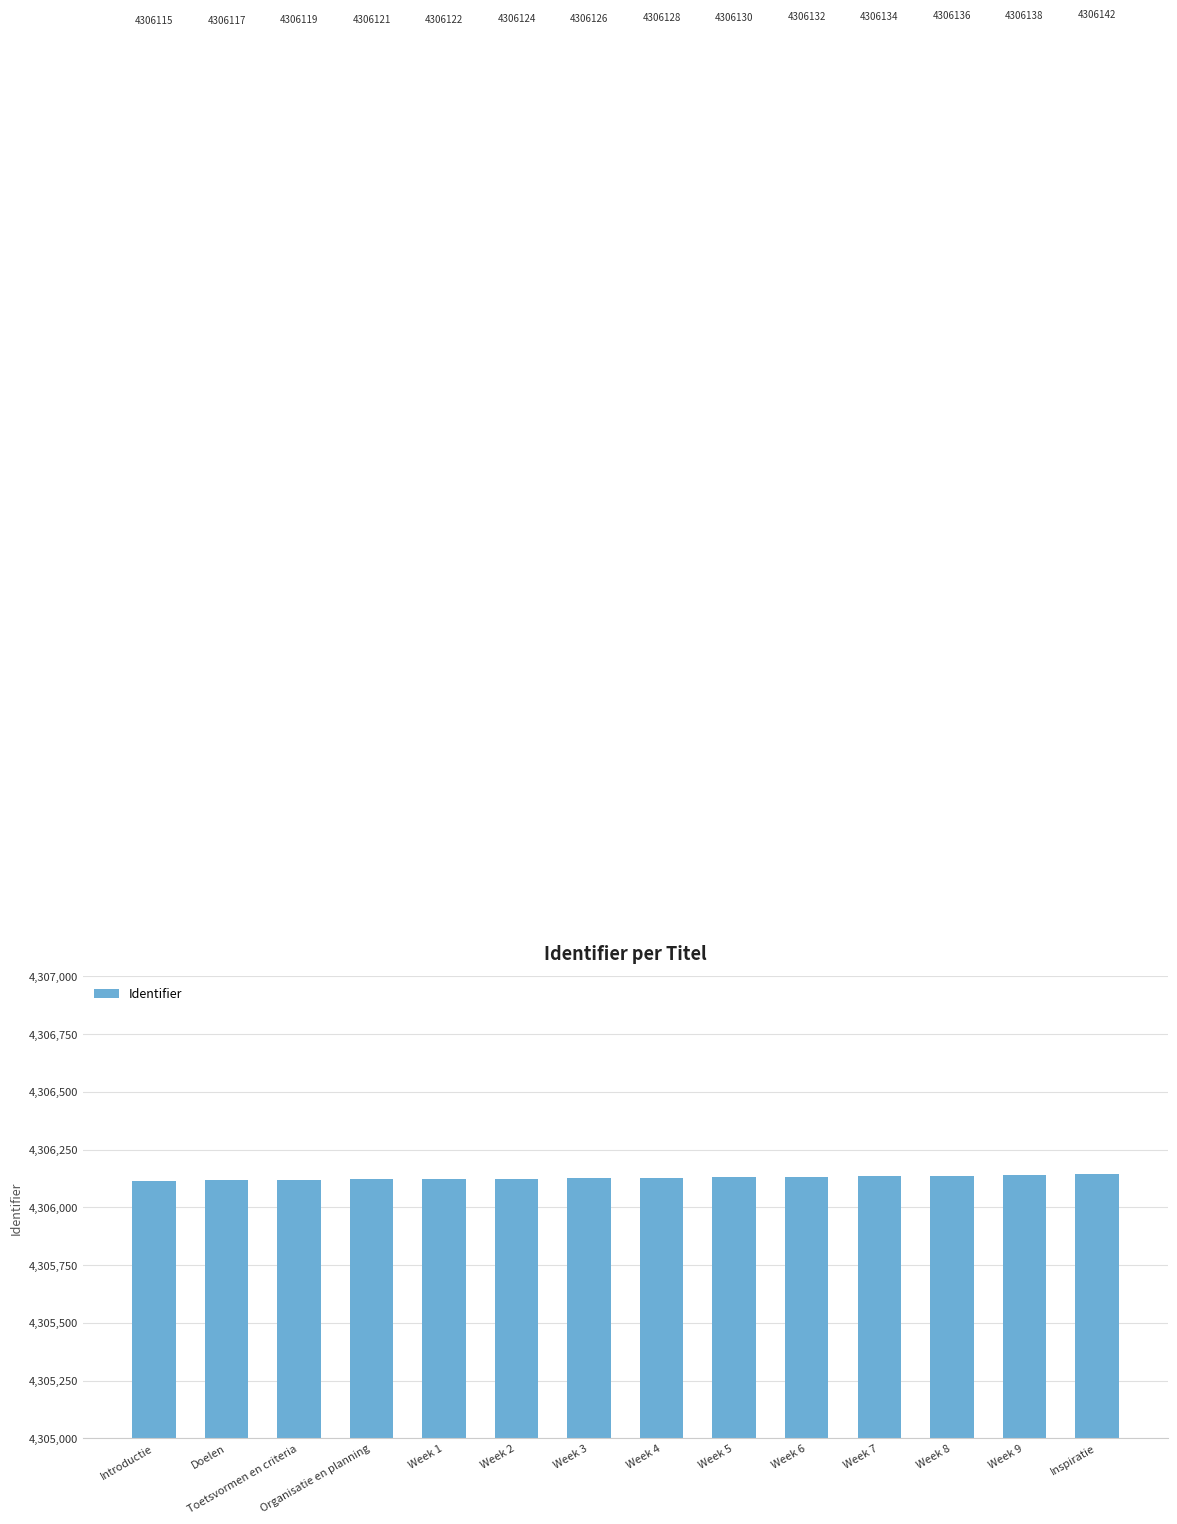

List the labels in order of value, largest first.

Inspiratie, Week 9, Week 8, Week 7, Week 6, Week 5, Week 4, Week 3, Week 2, Week 1, Organisatie en planning, Toetsvormen en criteria, Doelen, Introductie